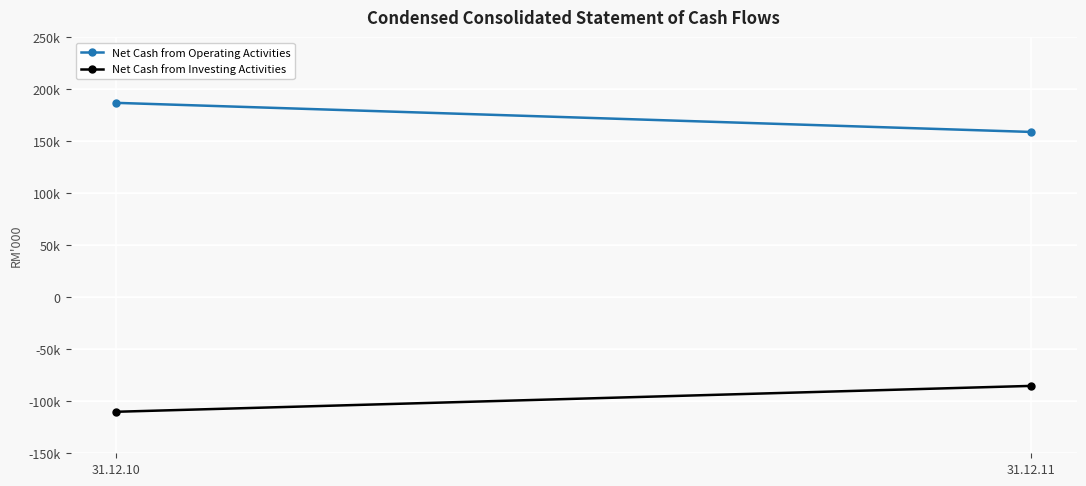

What is the minimum value shown in the chart?

-110095